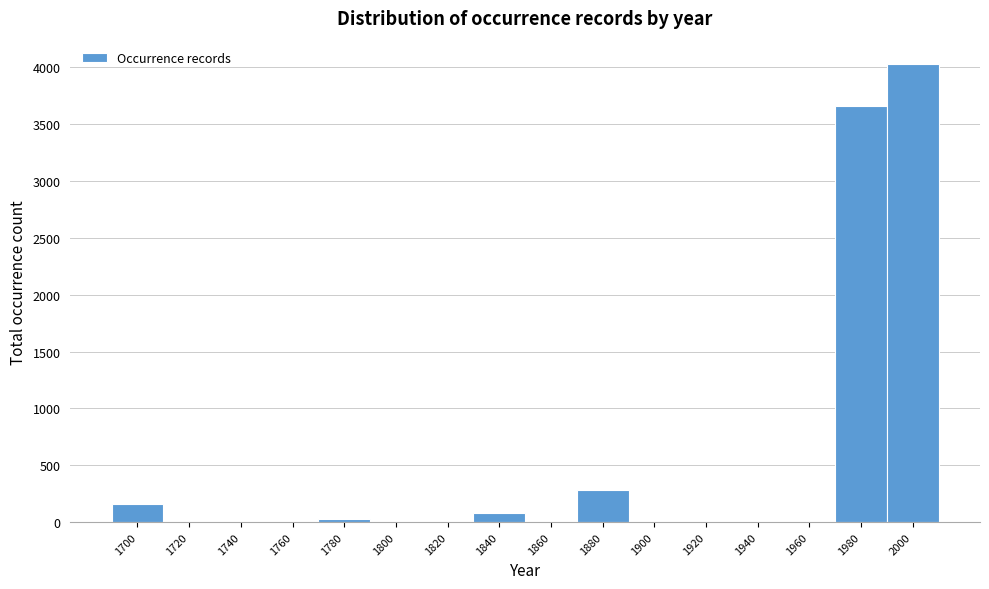

Reading right to left, what are all the values shown in this chart?

2000=4034	1980=3665	1960=0	1940=0	1920=0	1900=0	1880=279	1860=0	1840=83	1820=0	1800=0	1780=24	1760=0	1740=0	1720=0	1700=160